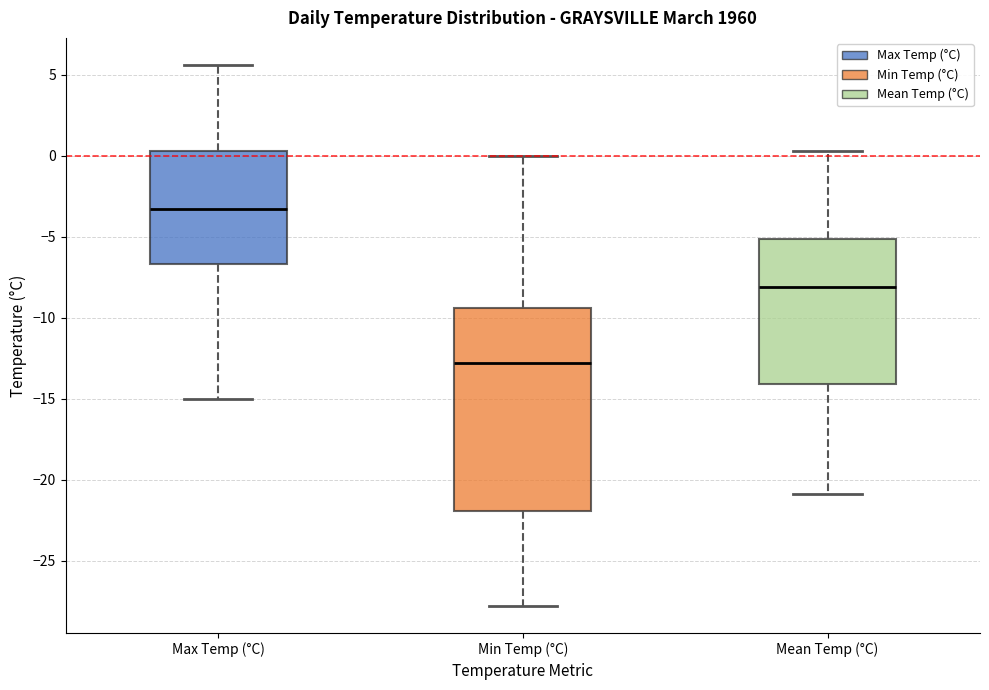

Where does the upper whisker of the box for Min Temp (°C) end on the y-axis? The values are not printed on the chart, so give them approximately, as read against the axis.

0.0